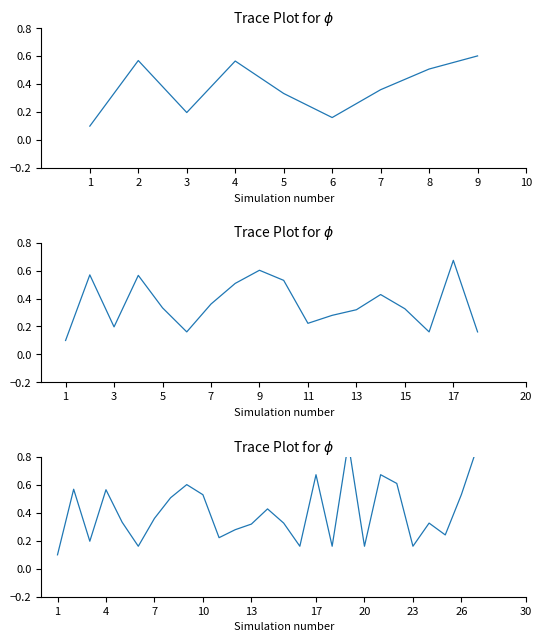

Which category has the lowest value across all series?

1